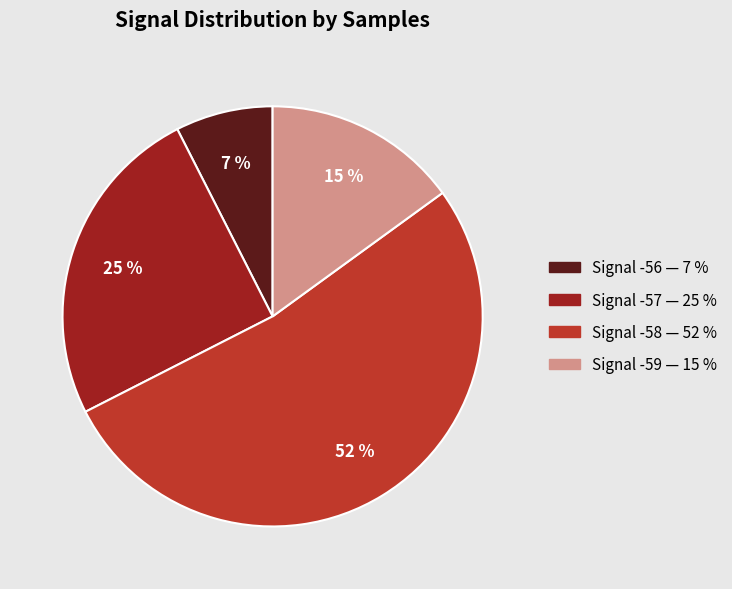

Does any single category account for the majority?

Yes